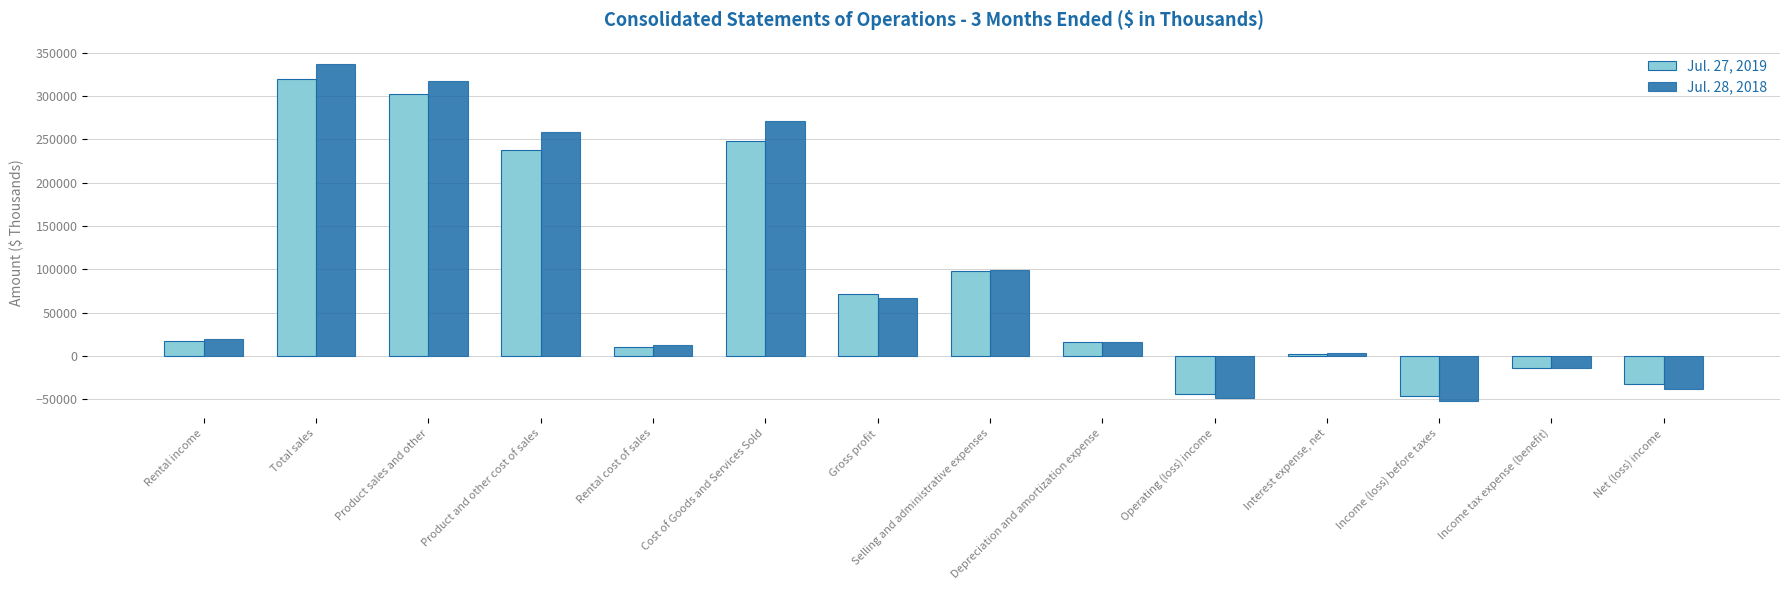

How many data points in Jul. 27, 2019 are less than 17430?

7